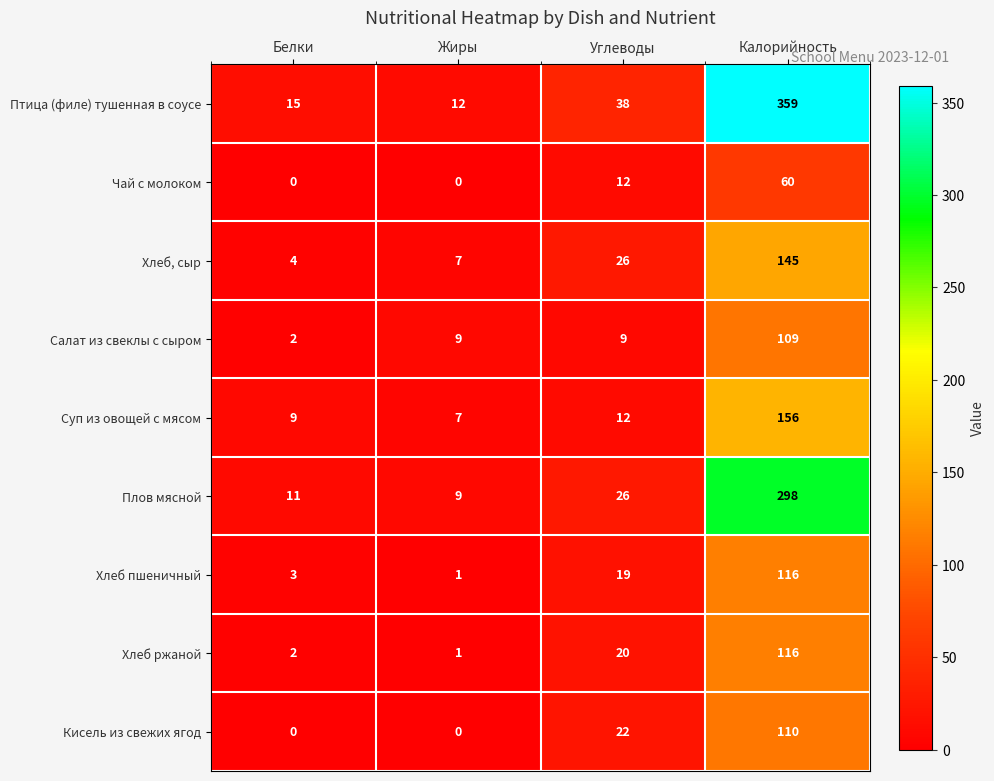

List the labels in order of Хлеб, сыр value, smallest first.

Белки, Жиры, Углеводы, Калорийность